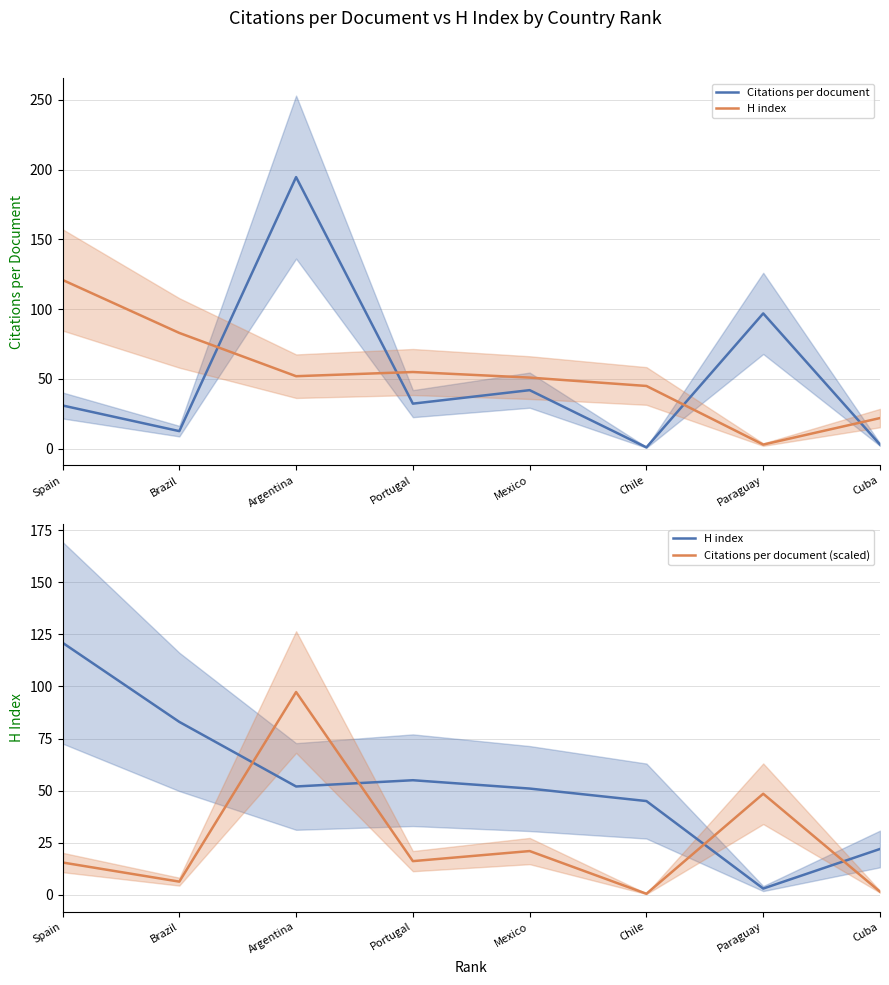

What is the highest value of the Citations per document series?

194.7